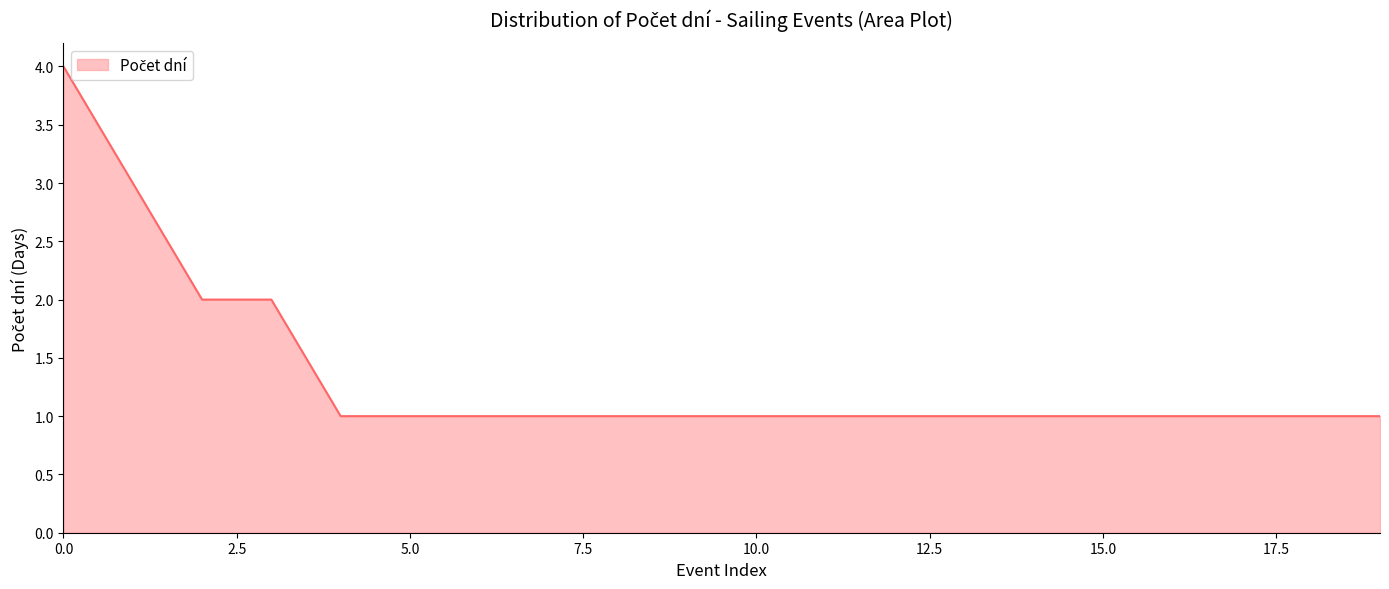

What is the difference between the maximum and minimum values?

3